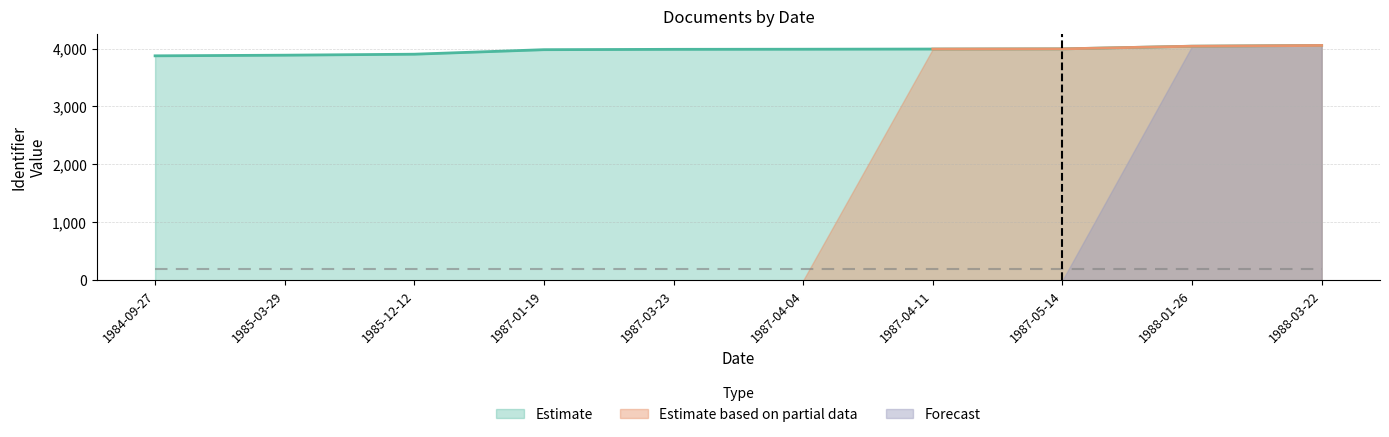

What is the total value across all series at 1985-03-29?

3885